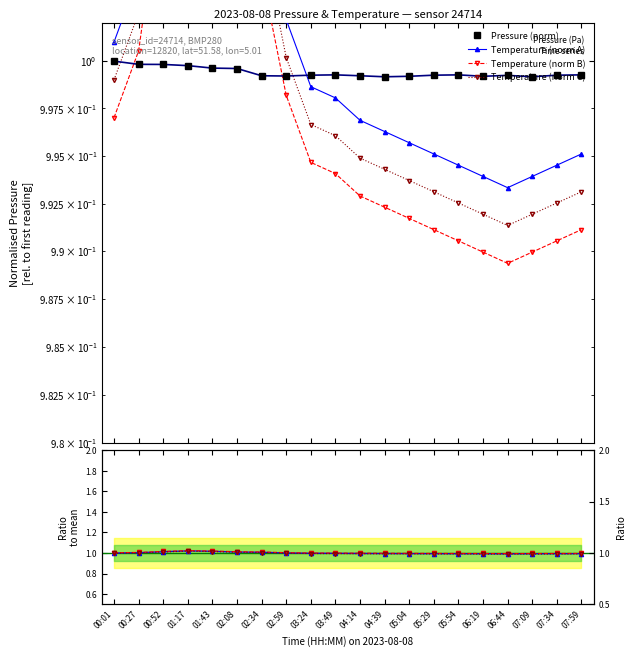

What is the total value across all series at 02:08?

2.0